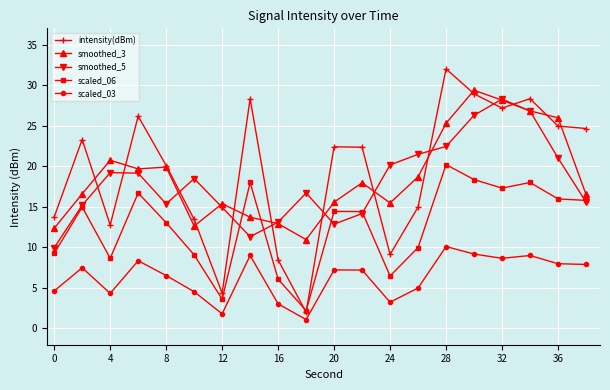

What is the smallest value displayed?

1.1